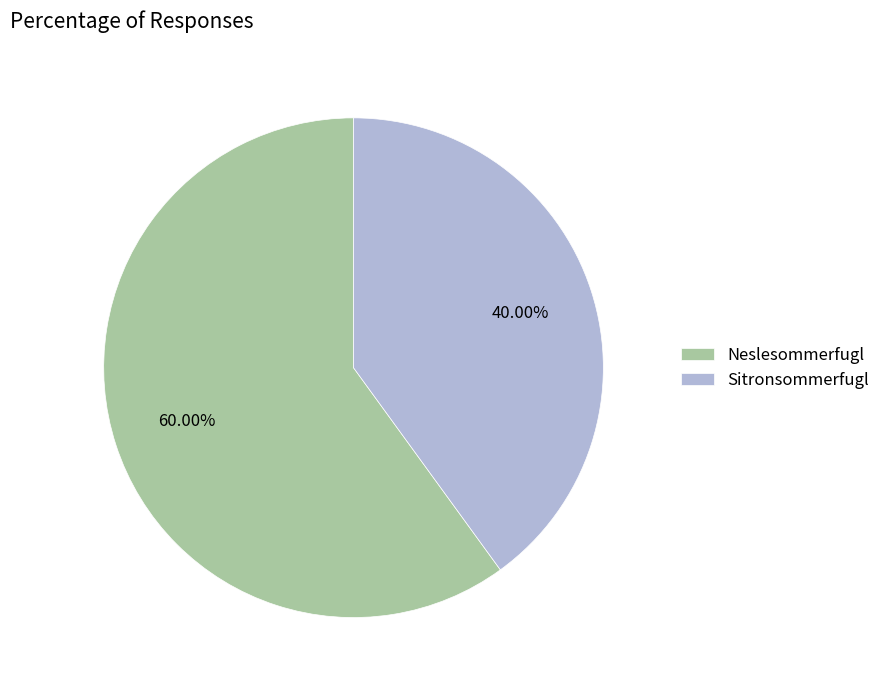

What is the majority slice?

Neslesommerfugl